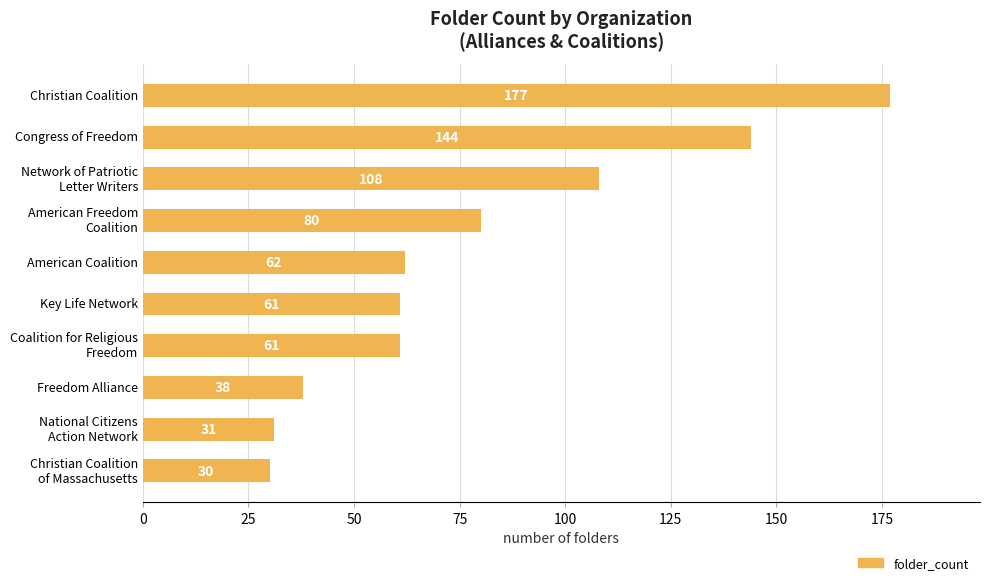

What is the difference between the maximum and minimum values?

147